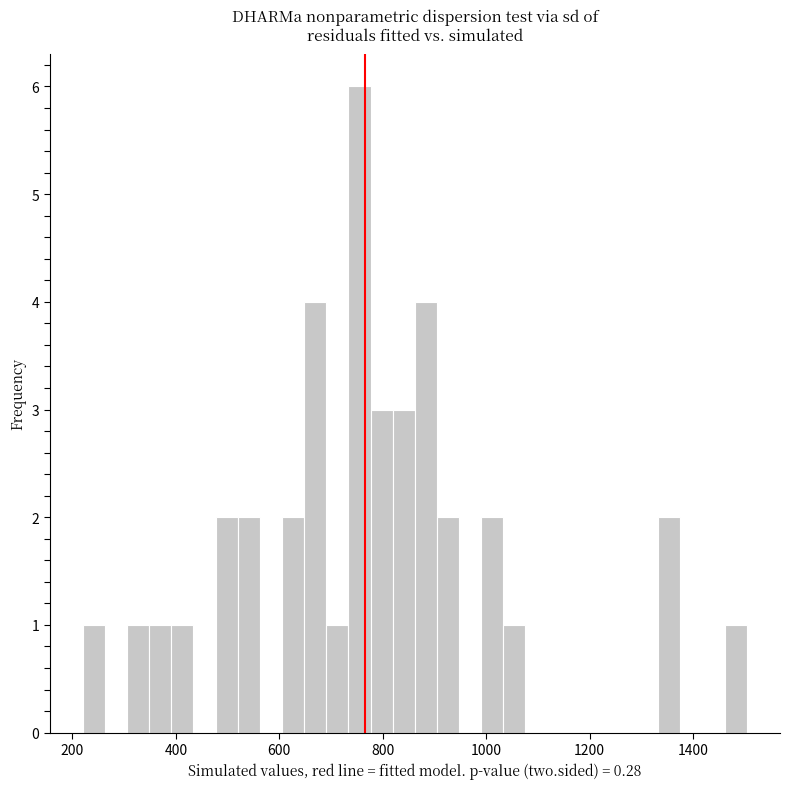

Around what value on the x-axis is the tallest bar? Give the approximate position of its centre, as read against the axis.

760